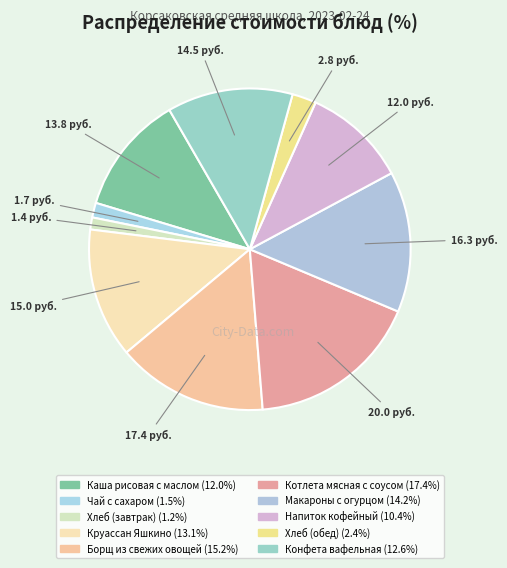

The Круассан Яшкино slice represents 13% of the pie. True or false?

True